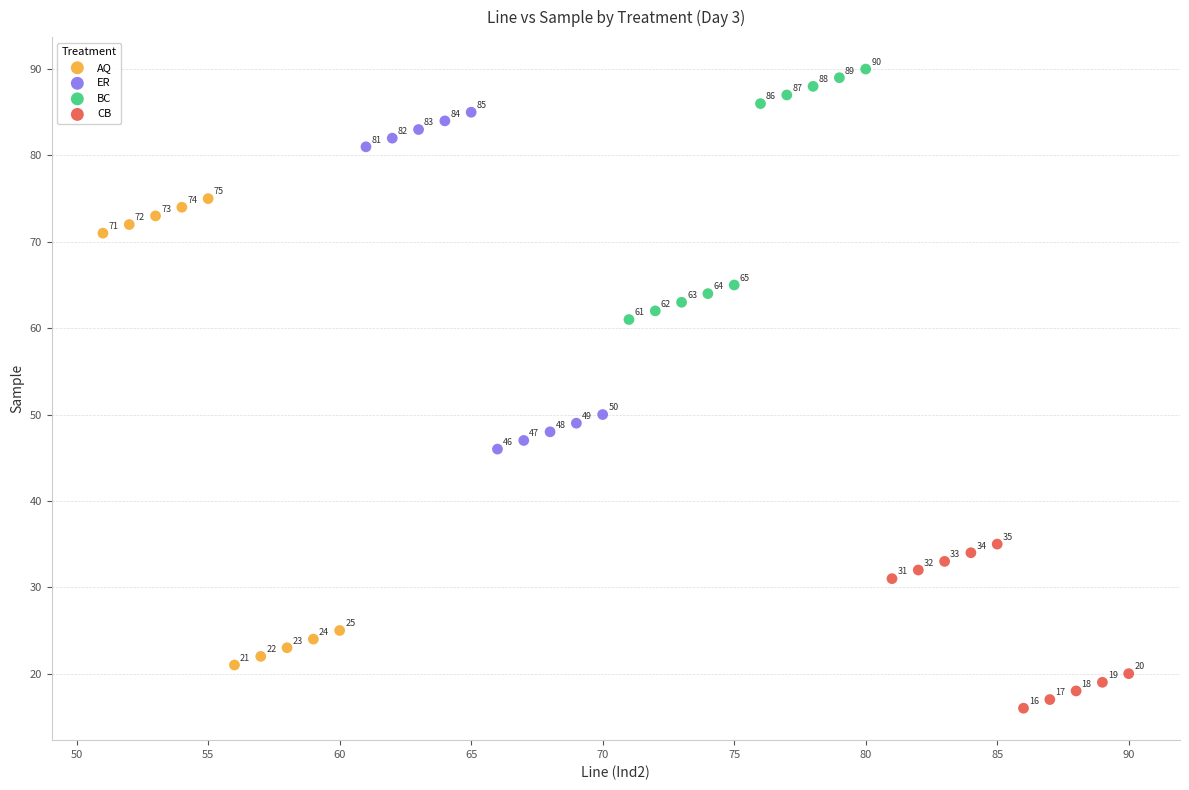

Which series reaches the maximum Y coordinate?

BC